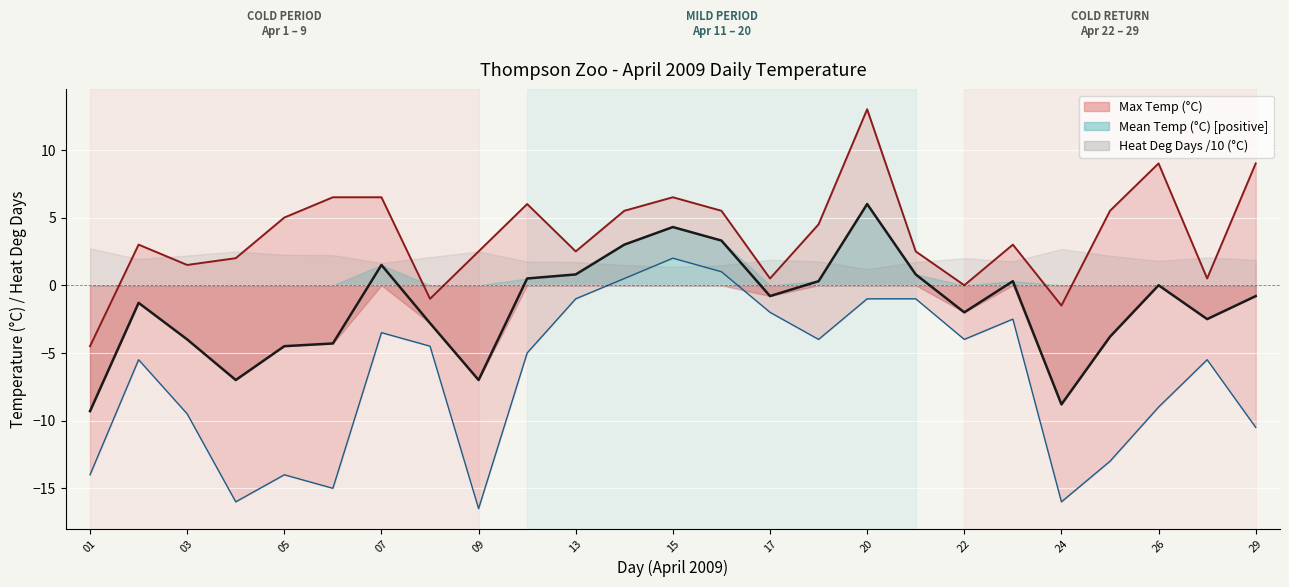

At which category does Mean Temp (°C) reach its first local valley?

2009-04-04